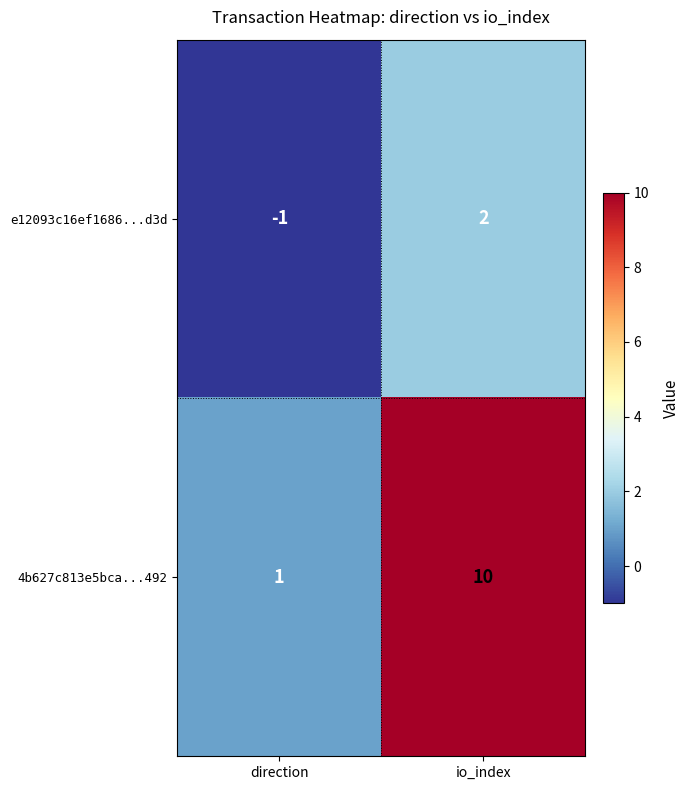

What is the greatest value displayed?

10